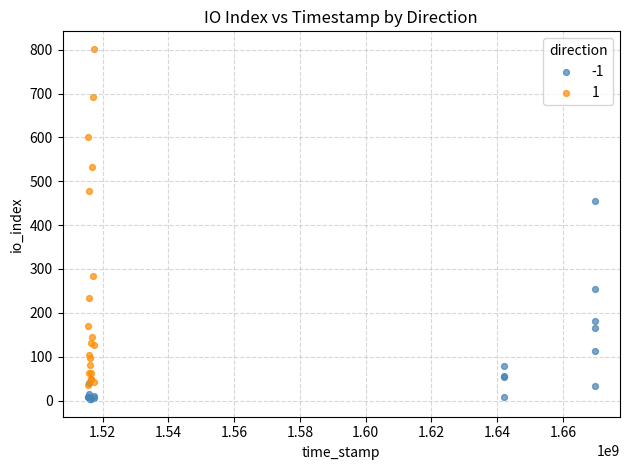

What are all the series names shown in the legend?

-1, 1